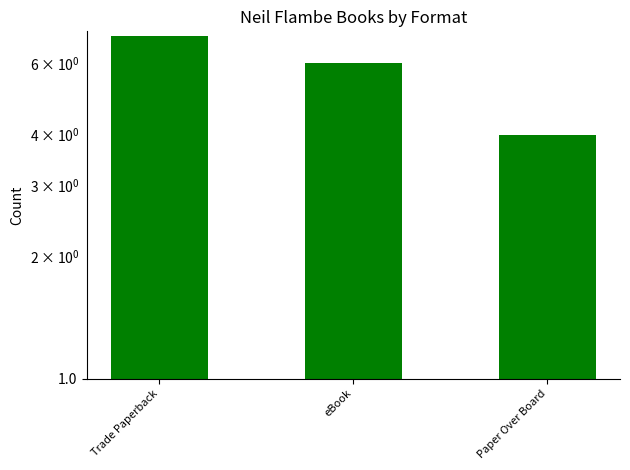

Is it true that the value at Paper Over Board is 4?

True